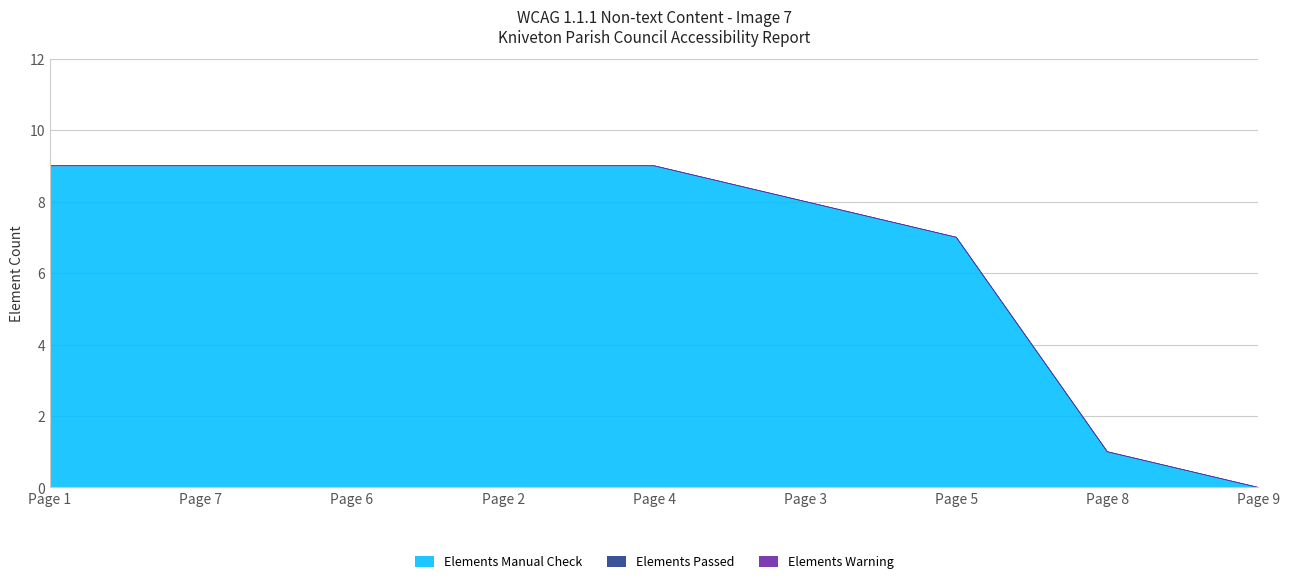

Between Page 6 and Page 1, which is larger?

Page 6